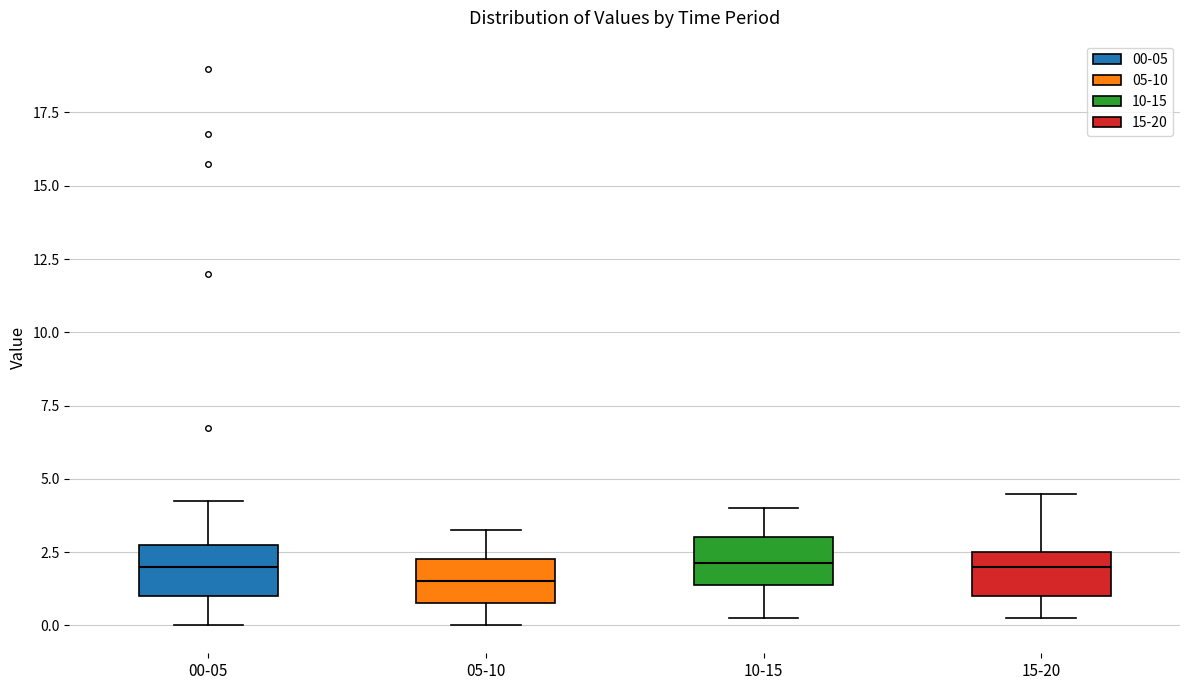

Where is the upper edge of the box for 00-05 on the y-axis? The values are not printed on the chart, so give them approximately, as read against the axis.

3.0